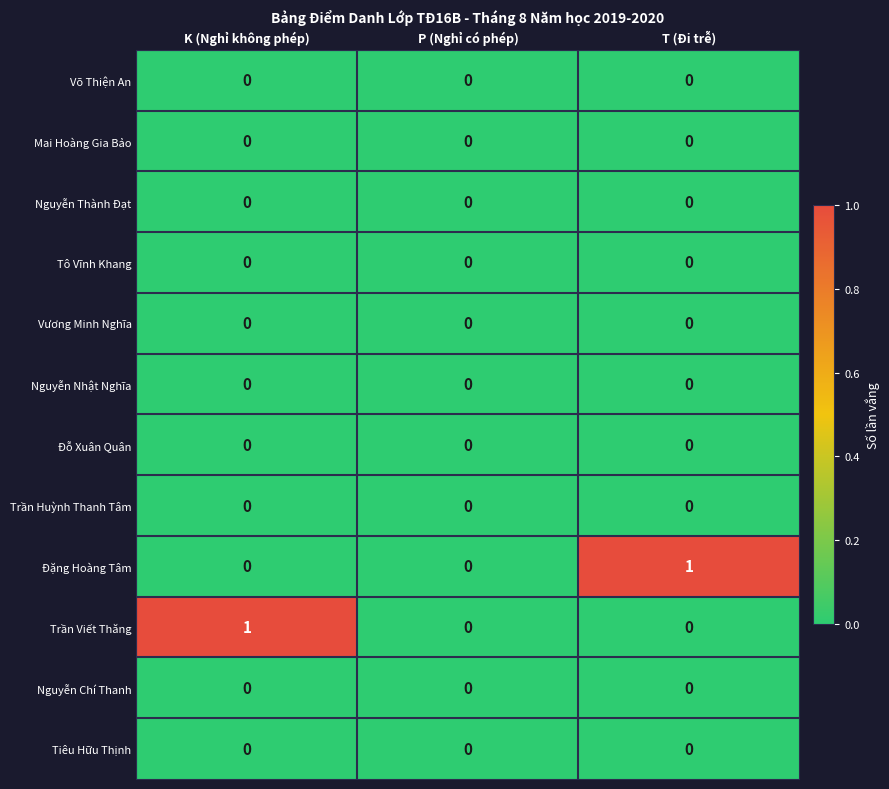

True or false: Vương Minh Nghĩa has a value of 0 at P (Nghỉ có phép).

True